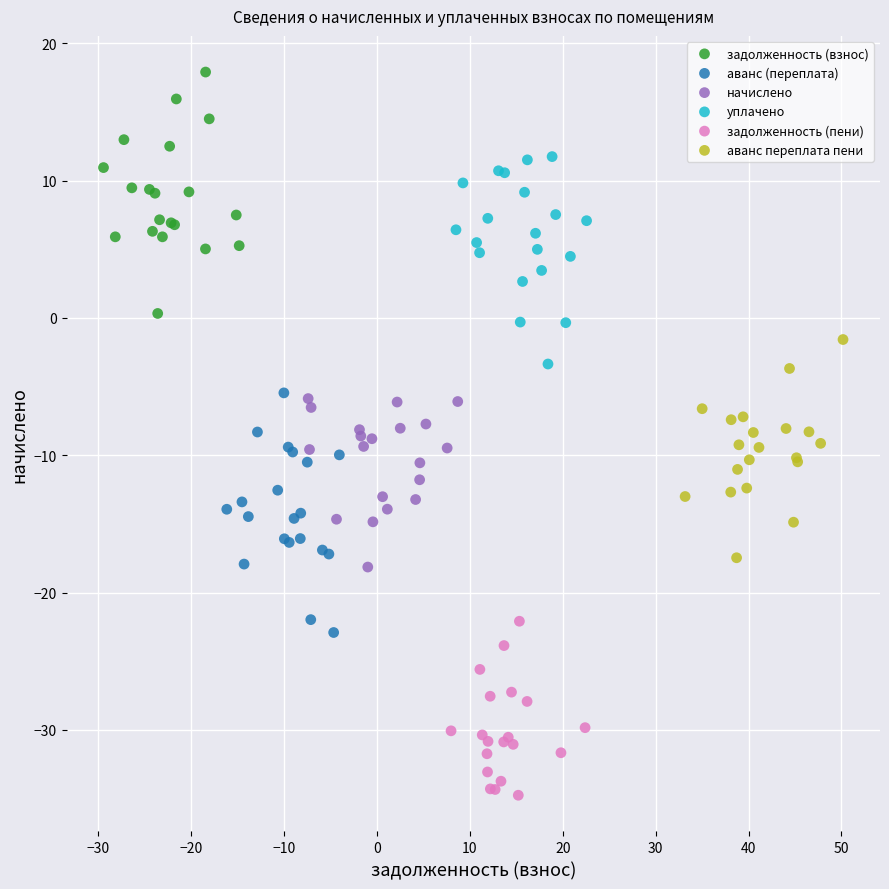

What are all the series names shown in the legend?

задолженность (взнос), аванс (переплата), начислено, уплачено, задолженность (пени), аванс переплата пени